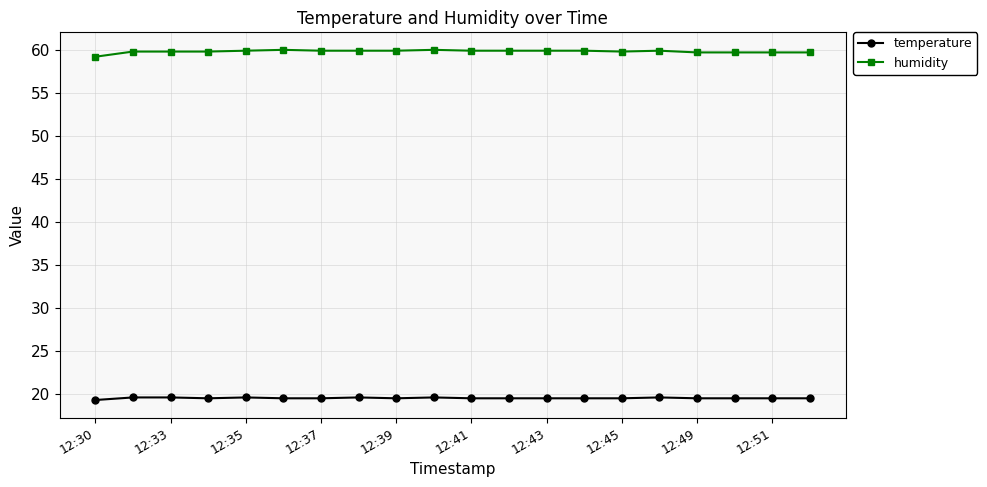

What is the maximum value shown in the chart?

60.0